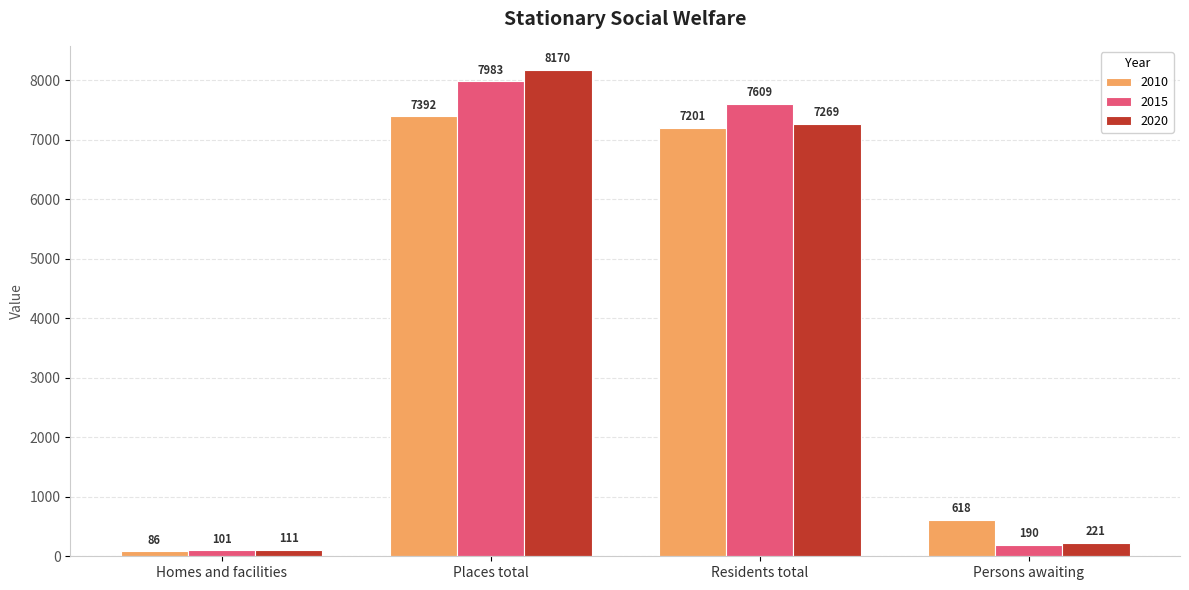

What is the difference between the maximum and second lowest values in the 2010 series?

6774